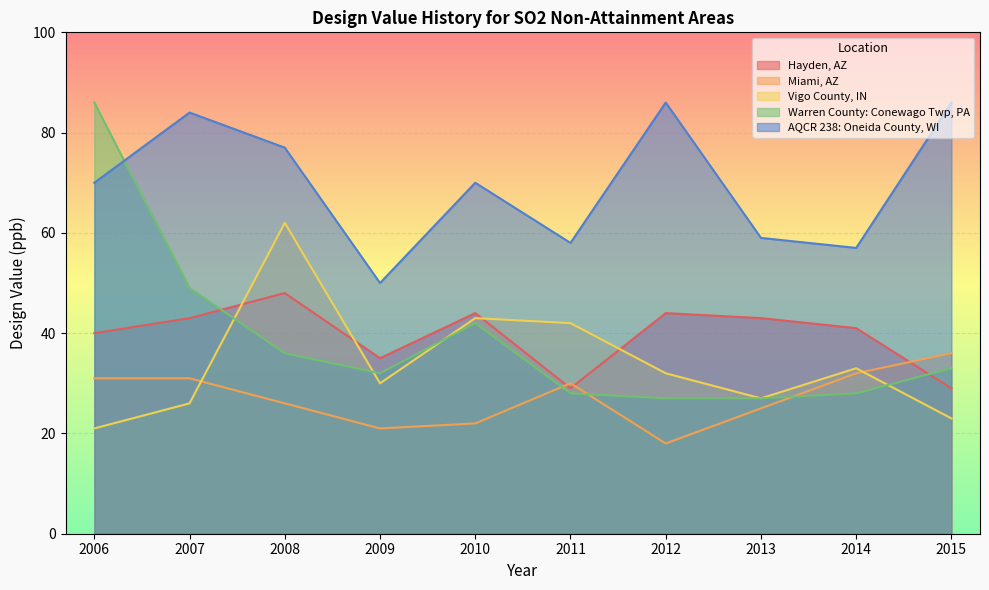

What is the total value across all series at 2015?

207